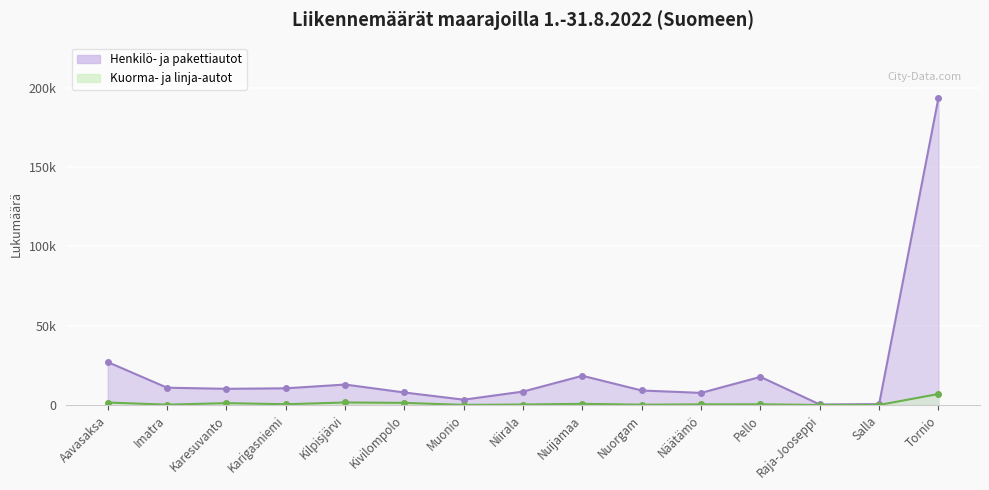

True or false: Kuorma- ja linja-autot and Henkilö- ja pakettiautot cross at least once.

False